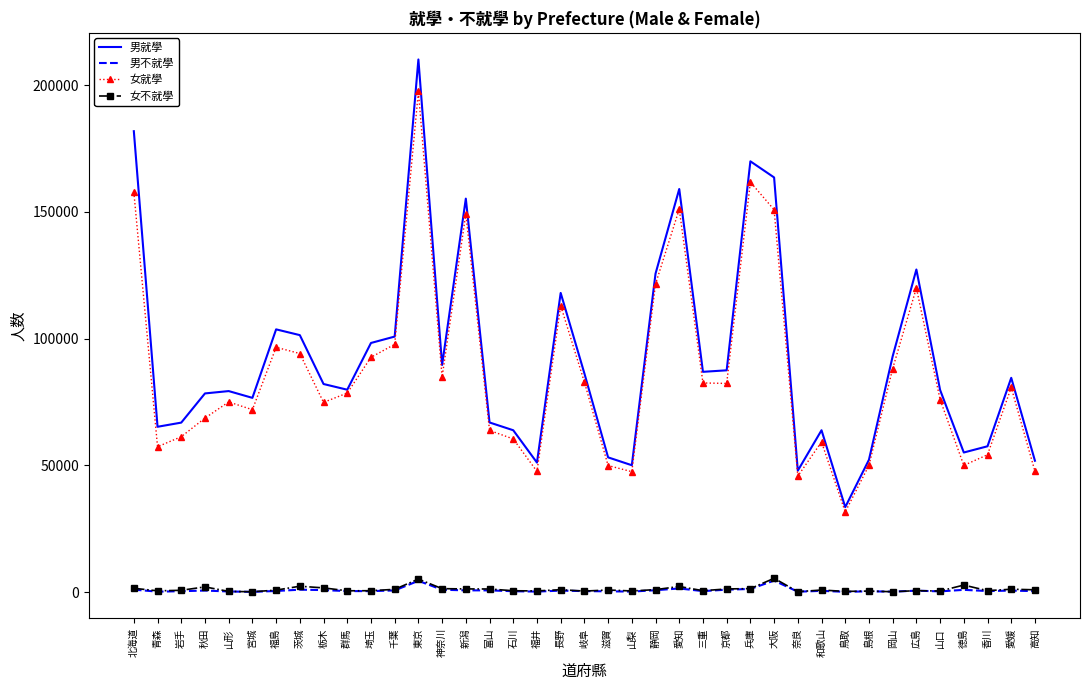

Is the value of 女就學 at 山口 greater than the value of 女不就學 at 鳥取?

Yes